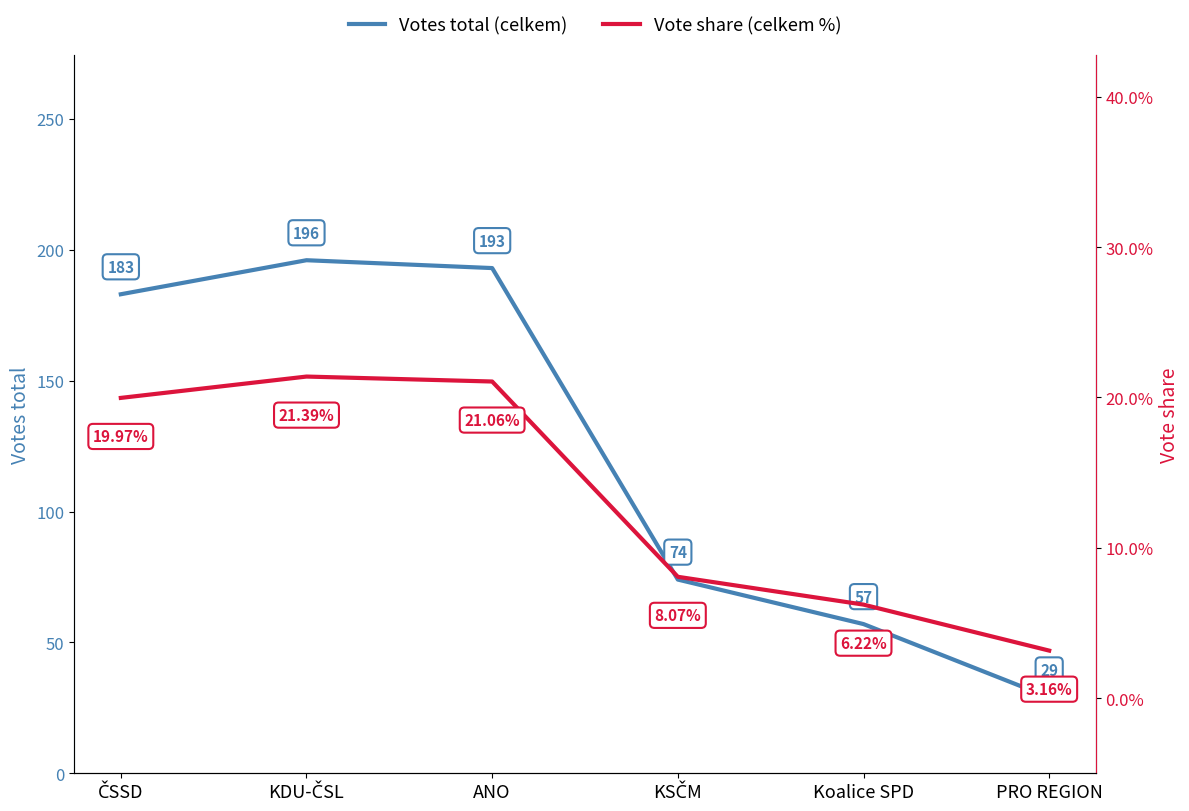

Where is the first local maximum for Vote share (celkem %)?

KDU-ČSL